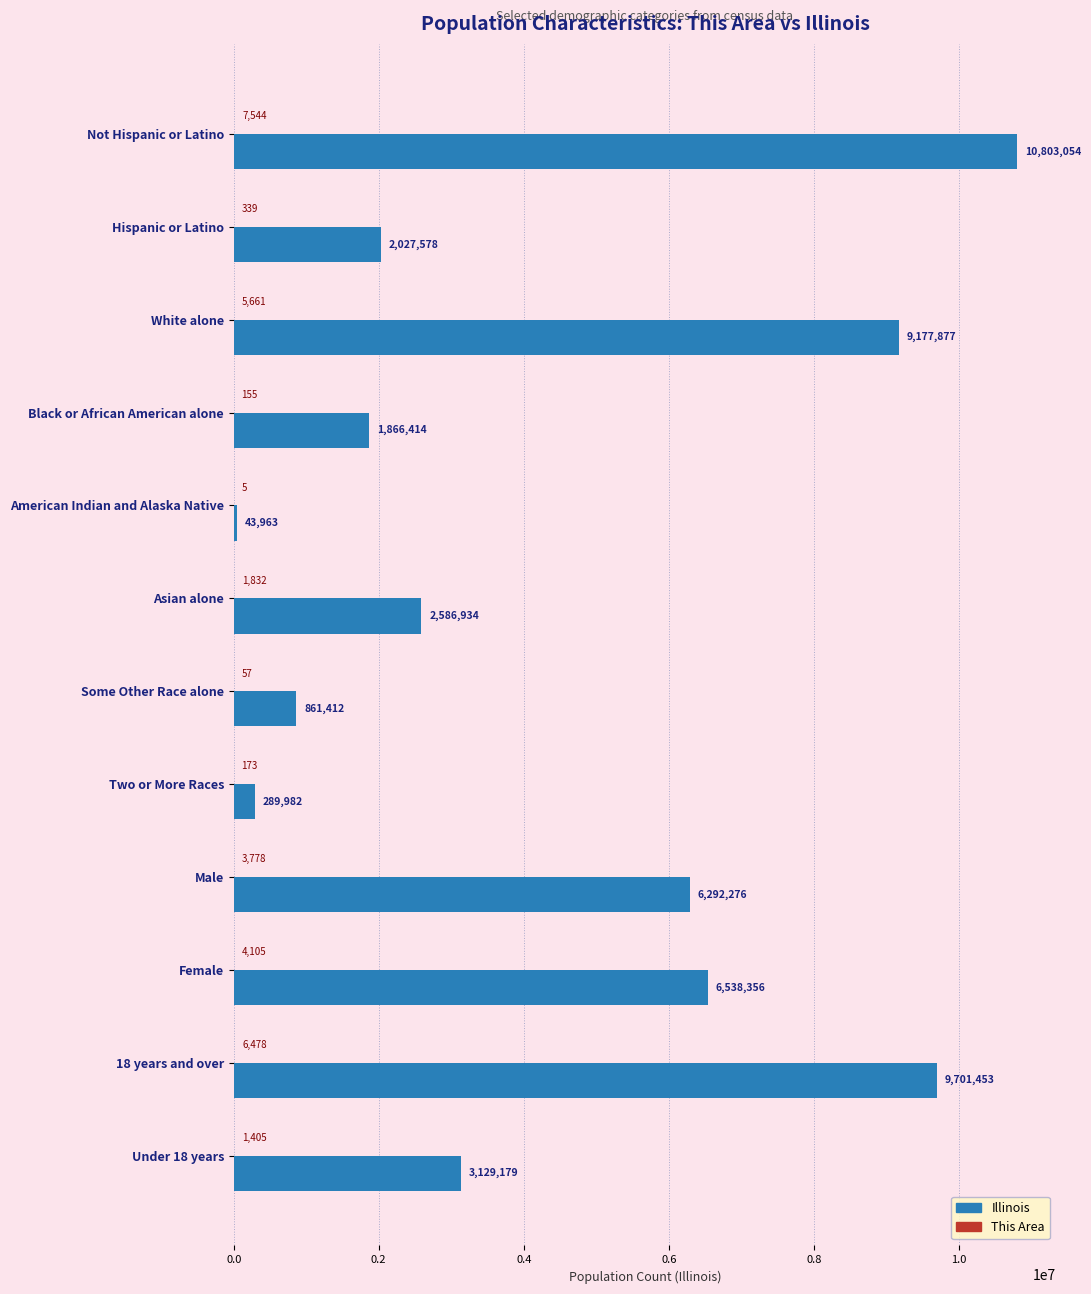

Which category has the highest value across all series?

Not Hispanic or Latino